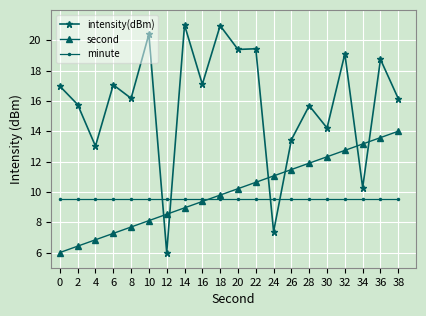

At which label does second reach its peak?

38